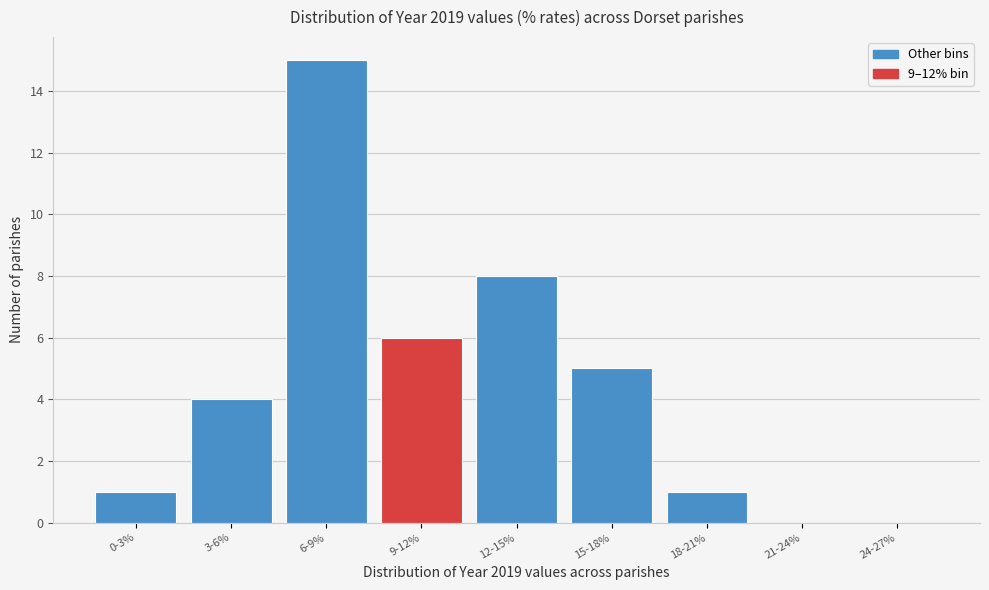

Reading left to right, transcribe all the data shown in this chart.

0-3%=1	3-6%=4	6-9%=15	9-12%=6	12-15%=8	15-18%=5	18-21%=1	21-24%=0	24-27%=0